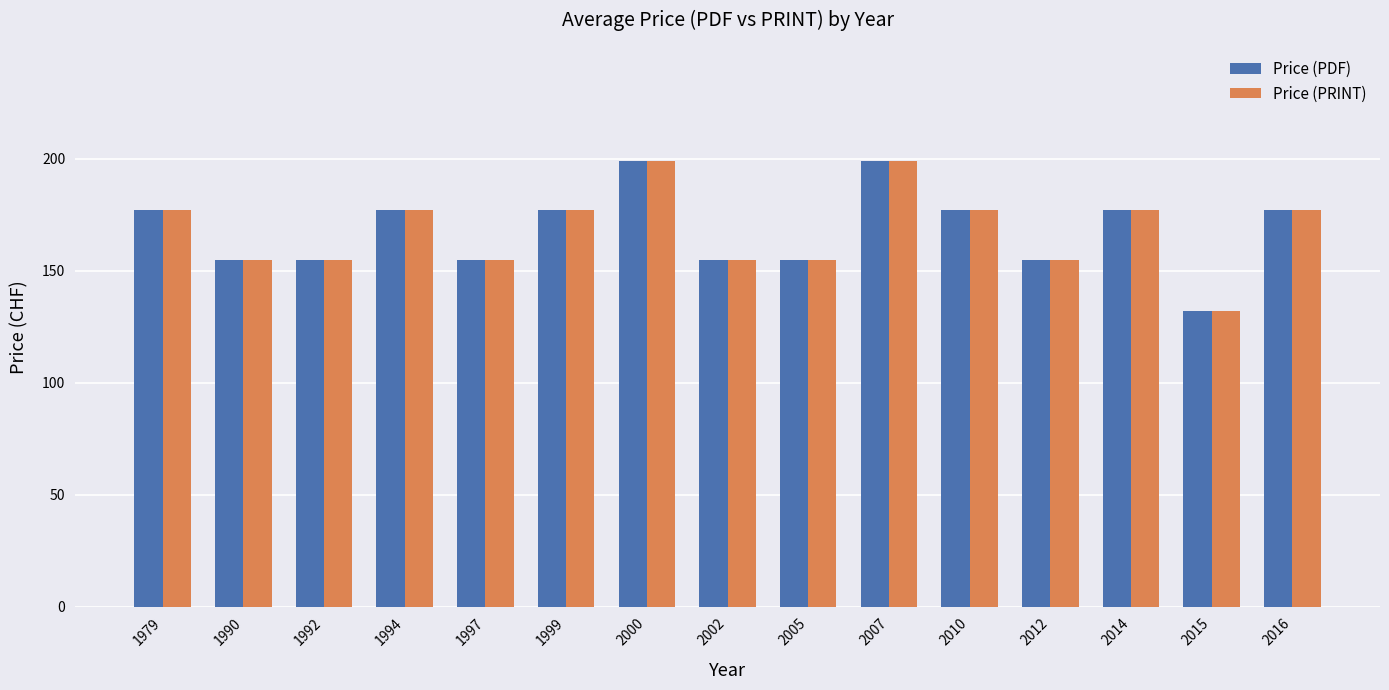

What is the difference between the maximum and minimum values in the Price (PRINT) series?

67